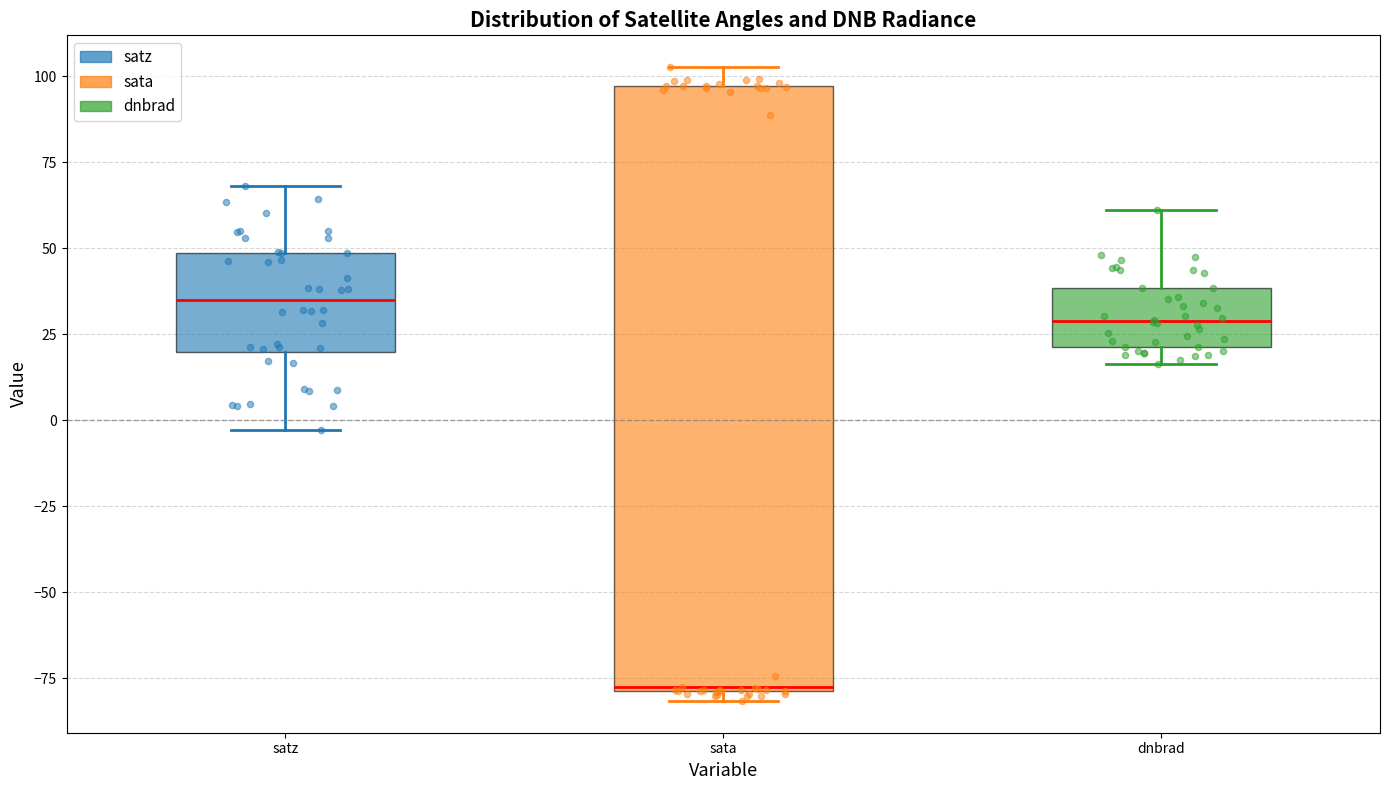

Comparing the boxes themselves (not the whiskers), which one is the tallest?

sata